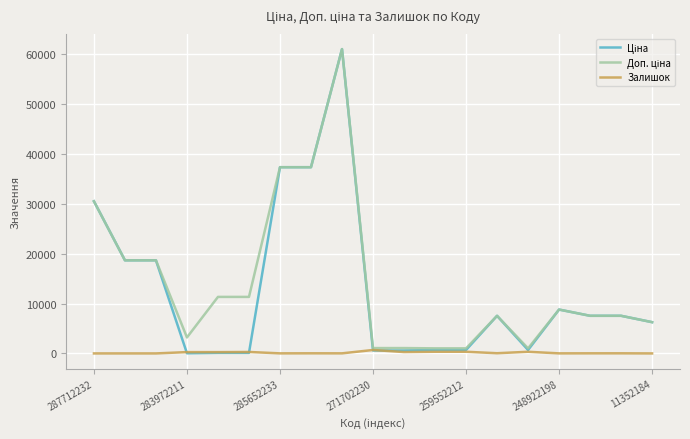

What is the lowest value of the Ціна series?

32.0